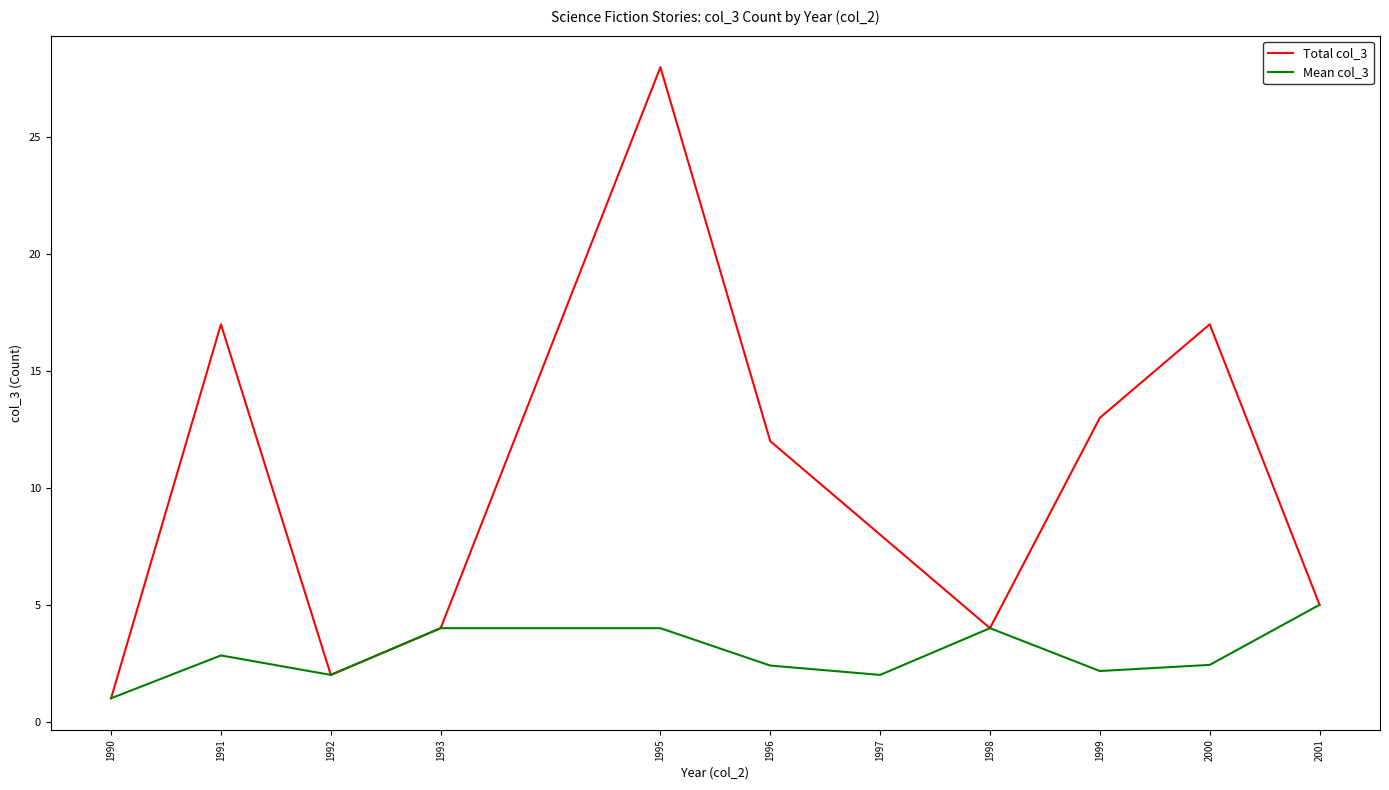

What is the difference between the Total col_3 values at 1996 and 1999?

1.0